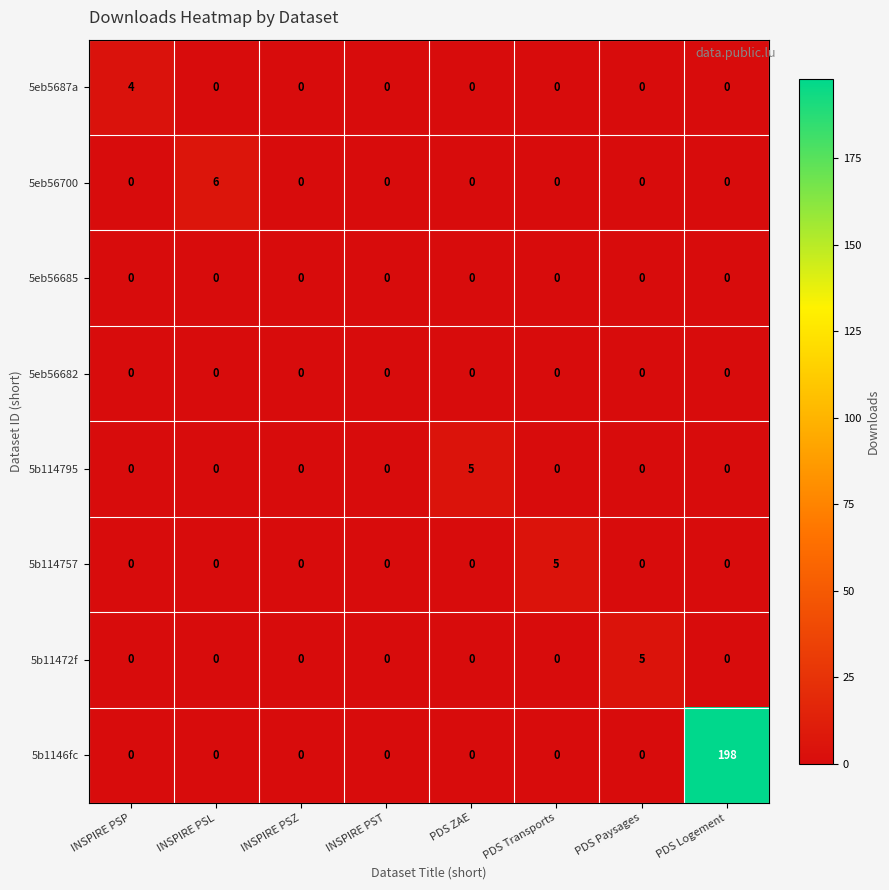

The 5b114795 series shows -2 at PDS Logement. True or false?

False